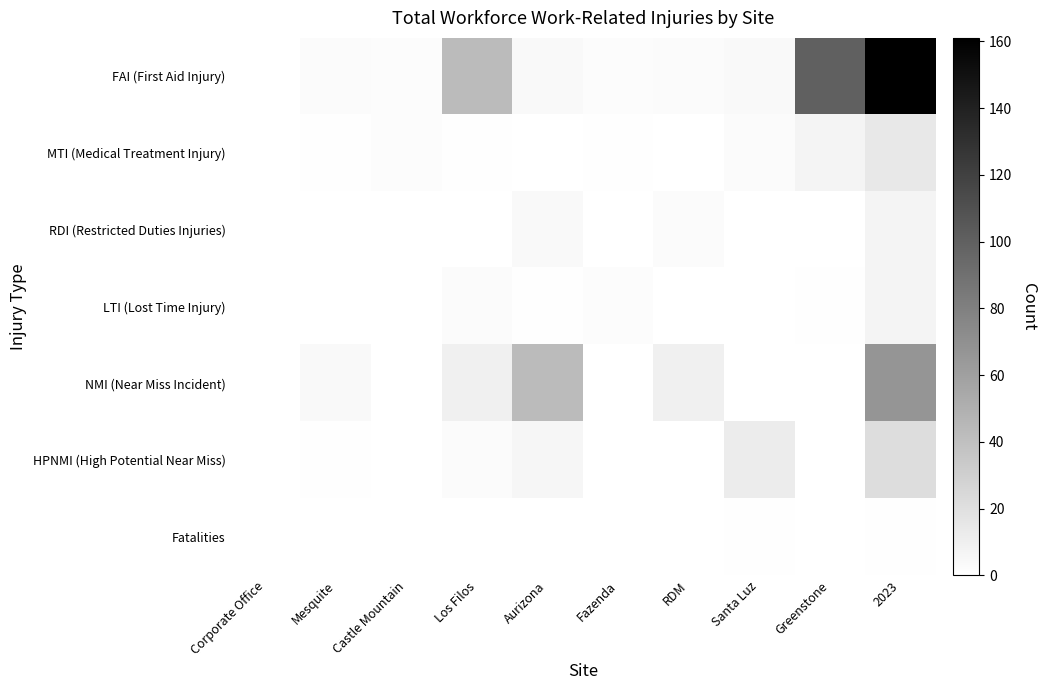

Reading right to left, extract all data points from this chart.

FAI (First Aid Injury): 2023=161	Greenstone=100	Santa Luz=4	RDM=3	Fazenda=2	Aurizona=4	Los Filos=43	Castle Mountain=2	Mesquite=3	Corporate Office=0
MTI (Medical Treatment Injury): 2023=15	Greenstone=7	Santa Luz=3	RDM=0	Fazenda=1	Aurizona=0	Los Filos=1	Castle Mountain=2	Mesquite=1	Corporate Office=0
RDI (Restricted Duties Injuries): 2023=7	Greenstone=0	Santa Luz=0	RDM=3	Fazenda=0	Aurizona=4	Los Filos=0	Castle Mountain=0	Mesquite=0	Corporate Office=0
LTI (Lost Time Injury): 2023=7	Greenstone=1	Santa Luz=0	RDM=0	Fazenda=2	Aurizona=1	Los Filos=3	Castle Mountain=0	Mesquite=0	Corporate Office=0
NMI (Near Miss Incident): 2023=67	Greenstone=0	Santa Luz=0	RDM=10	Fazenda=0	Aurizona=43	Los Filos=10	Castle Mountain=0	Mesquite=4	Corporate Office=0
HPNMI (High Potential Near Miss): 2023=22	Greenstone=0	Santa Luz=12	RDM=0	Fazenda=0	Aurizona=6	Los Filos=3	Castle Mountain=0	Mesquite=1	Corporate Office=0
Fatalities: 2023=1	Greenstone=0	Santa Luz=1	RDM=0	Fazenda=0	Aurizona=0	Los Filos=0	Castle Mountain=0	Mesquite=0	Corporate Office=0